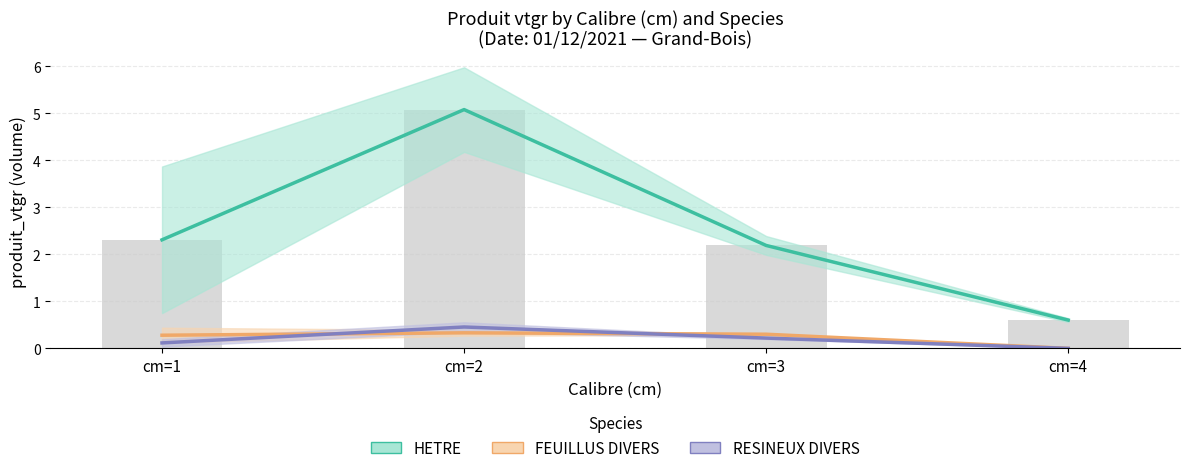

What is the total value across all series at cm=4?

0.6